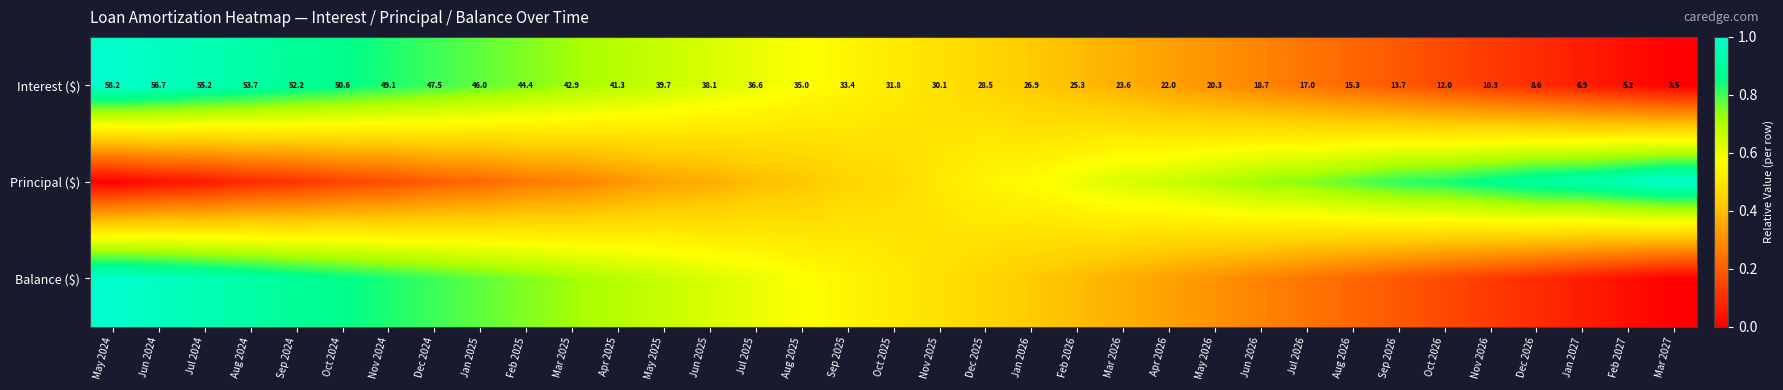

At which category is the sum across all series the highest?

May 2024